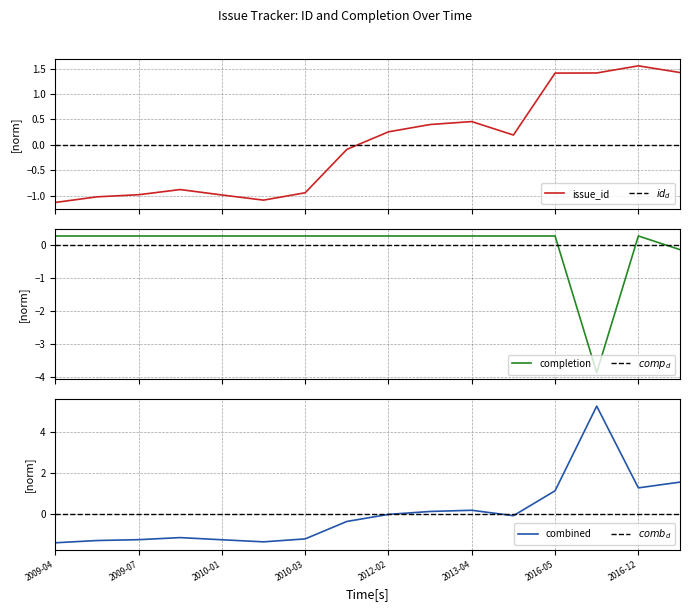

Is the value of completion at 2017-02 greater than the value of issue_id at 2009-06?

Yes